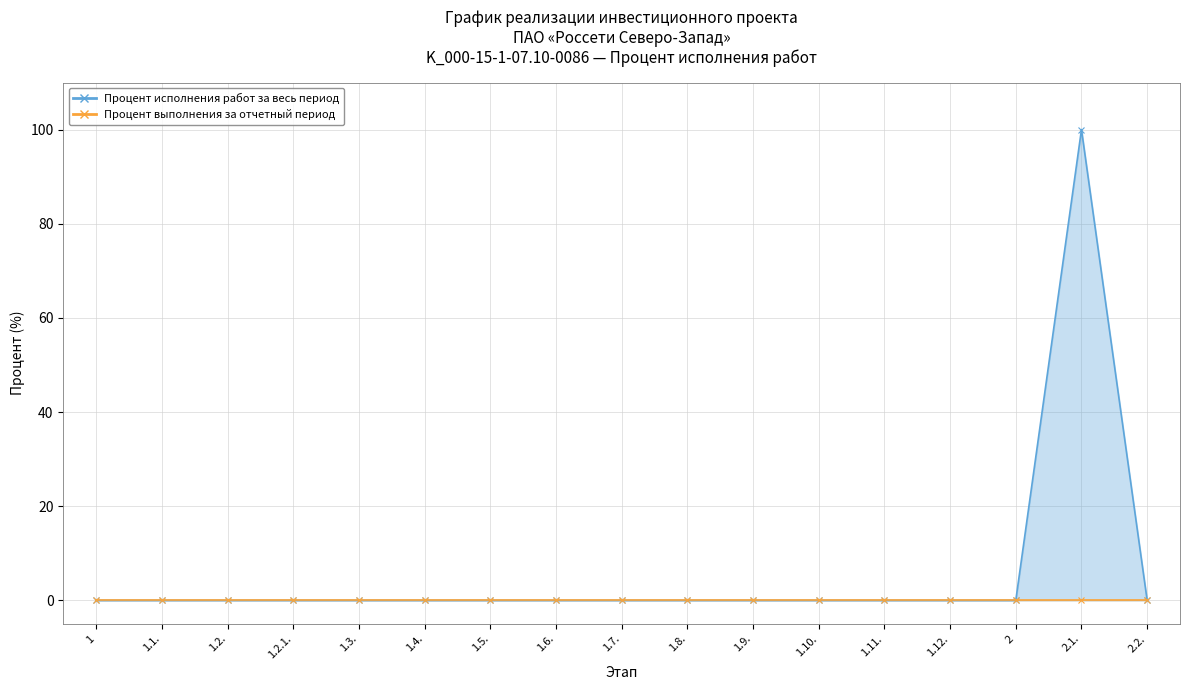

What is the average value?

6